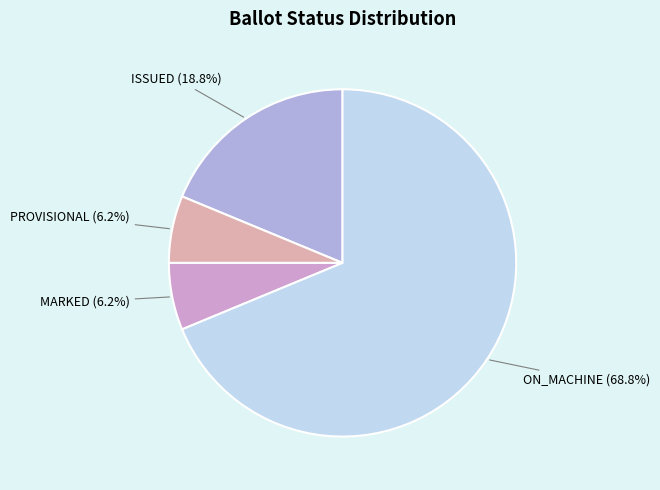

What is the total percentage of ON_MACHINE and MARKED?

75.0%